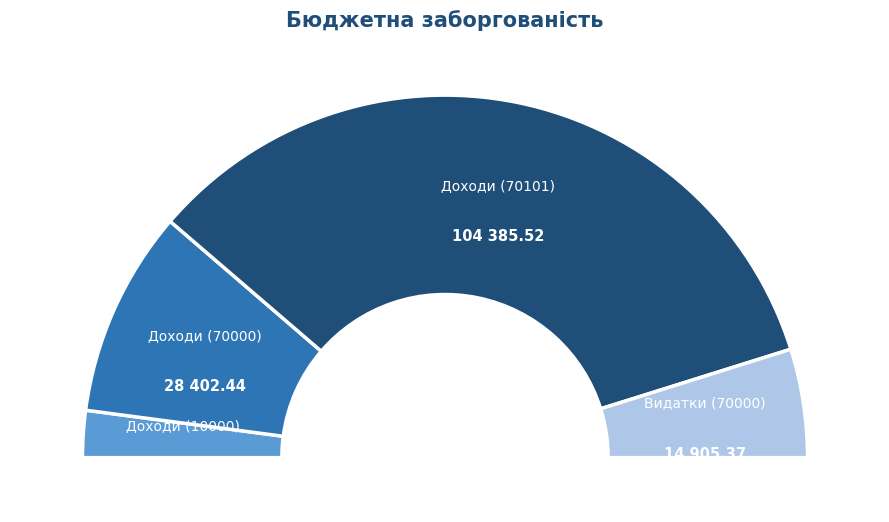

What is the largest slice in the pie chart?

70101 Доходи